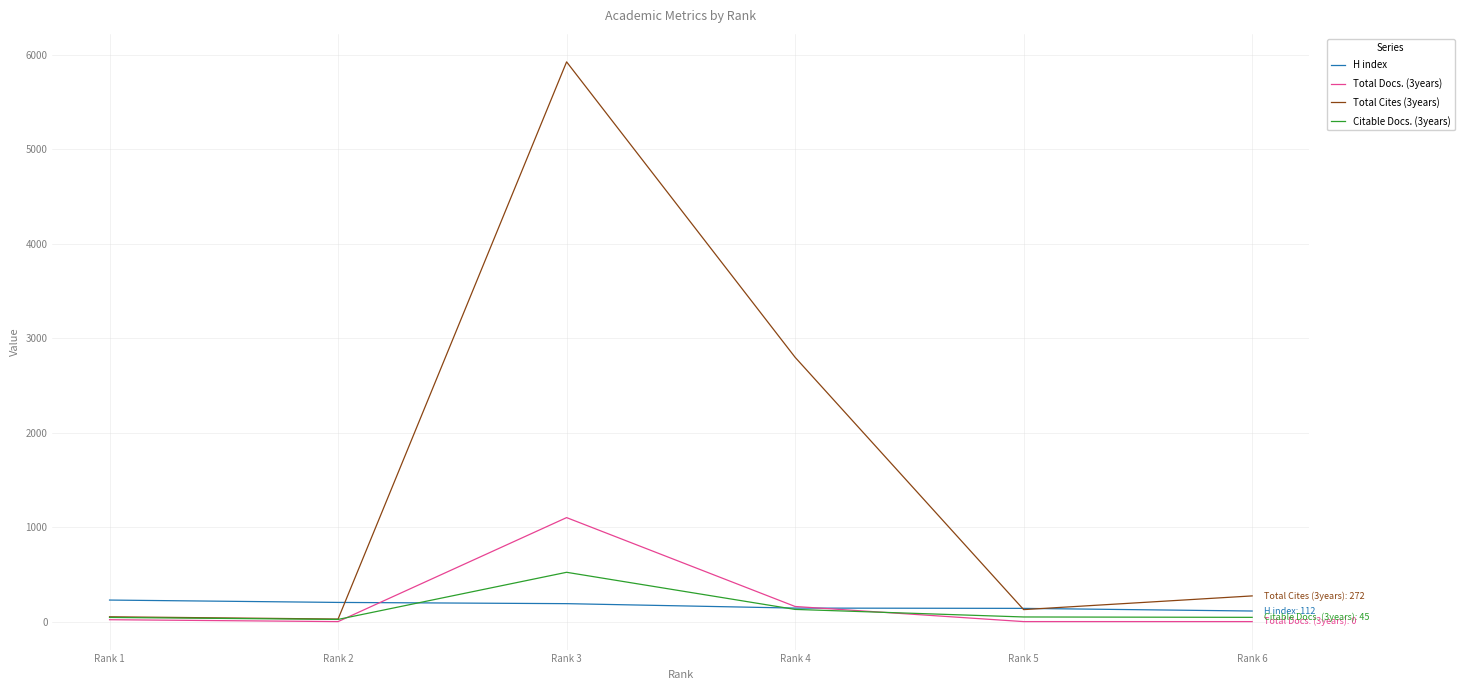

The value of Total Docs. (3years) at Rank 6 is 0. True or false?

True